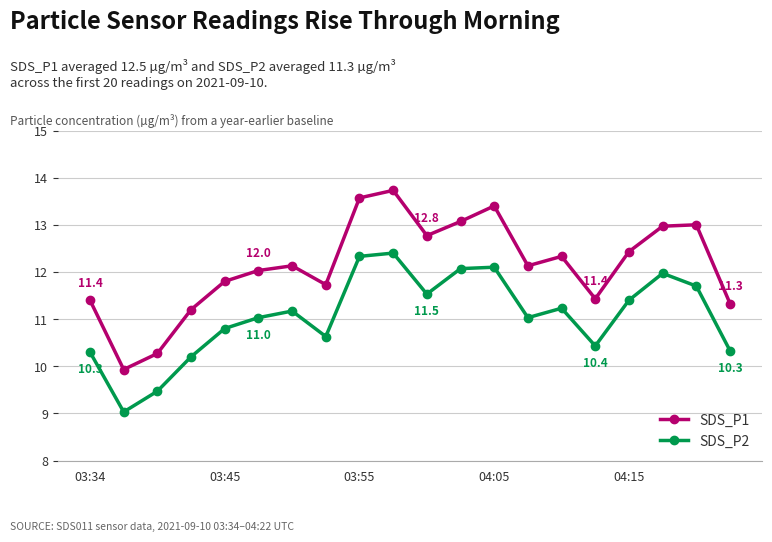

Which series has the largest total across all categories?

SDS_P1